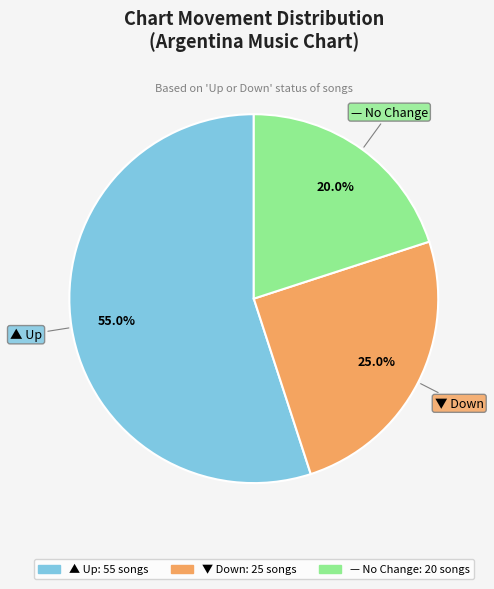

Is there any slice that represents more than half of the pie?

Yes